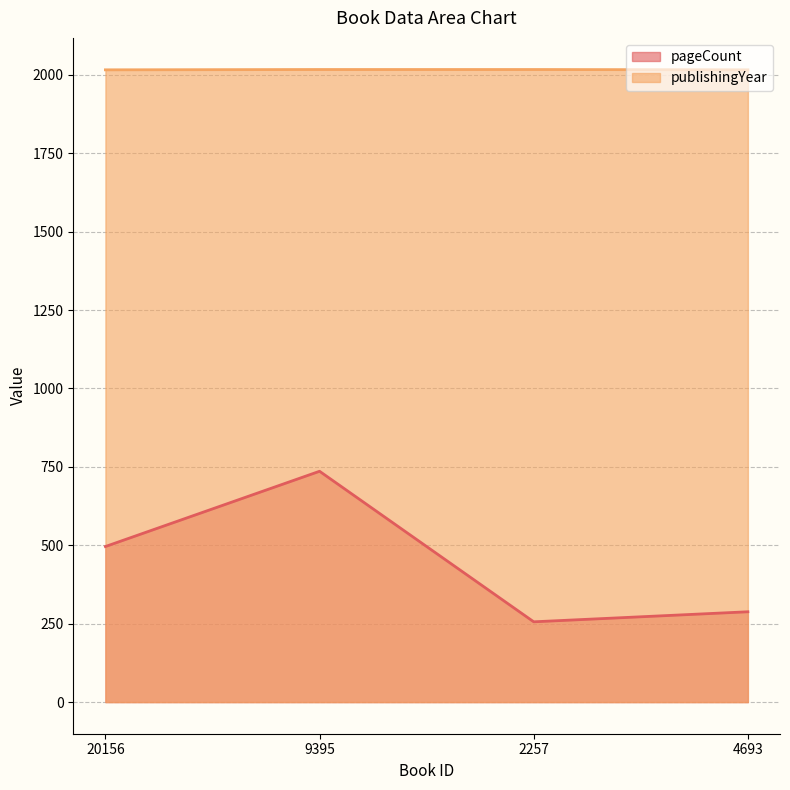

What is the minimum value shown in the chart?

256